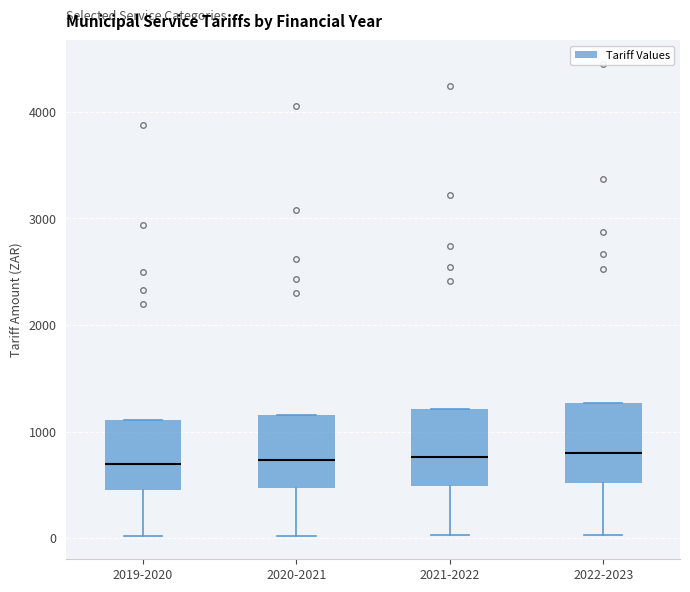

Where is the lower edge of the box for 2021-2022 on the y-axis? The values are not printed on the chart, so give them approximately, as read against the axis.

500